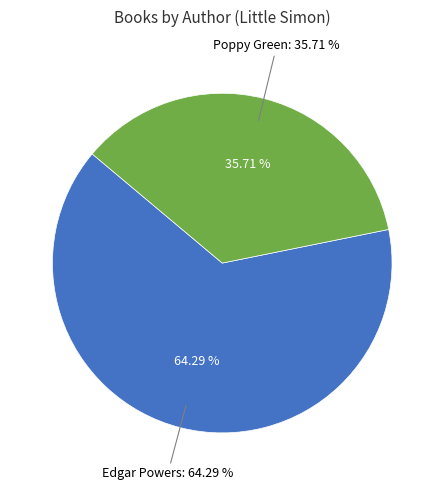

Count the number of slices in the pie.

2